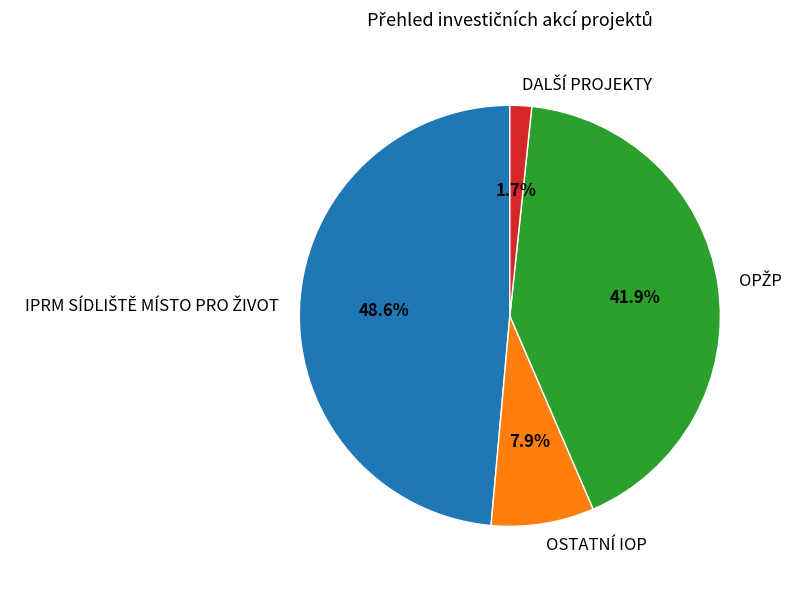

How many segments does this pie chart have?

4